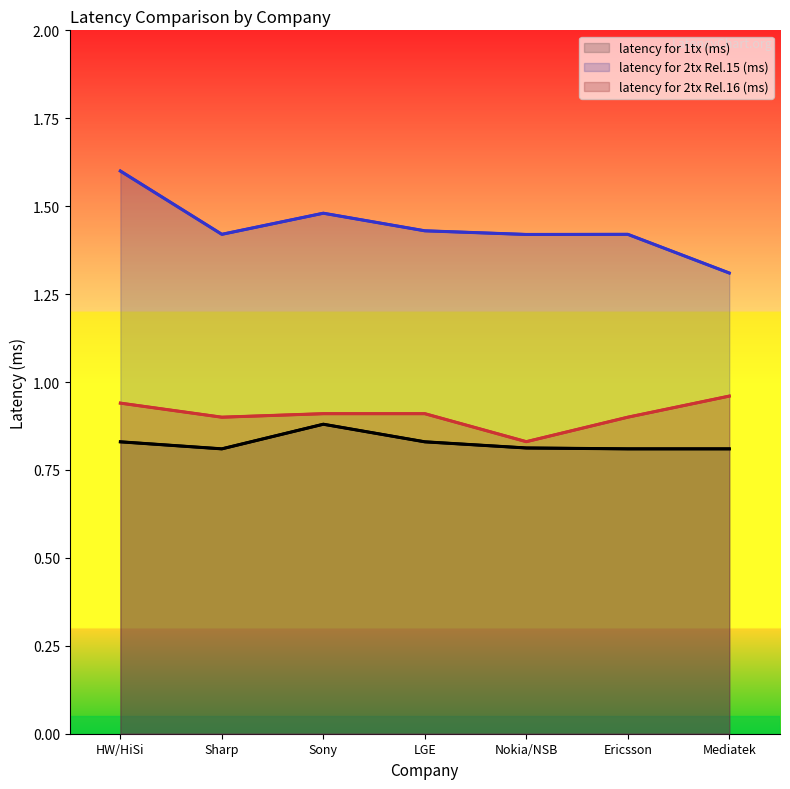

Which series has the largest range (max minus min)?

latency for 2tx Rel.15 (ms)